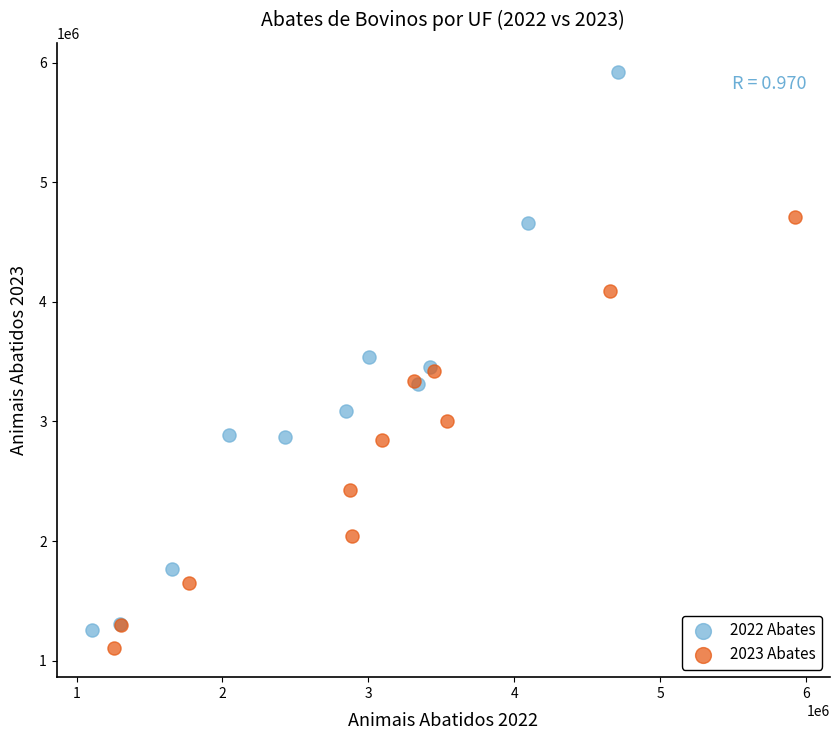

Which series has the widest spread of Y values?

2022 Abates